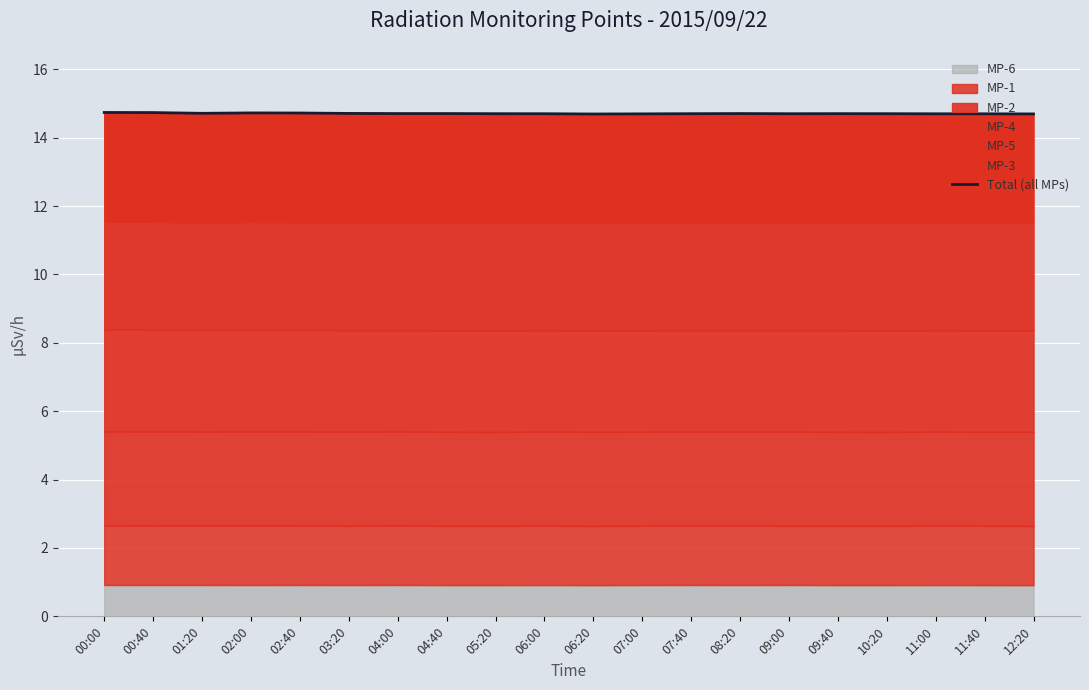

List the labels in order of value, largest first.

00:00, 00:40, 02:00, 02:40, 01:20, 03:20, 04:00, 04:40, 08:20, 09:40, 05:20, 07:40, 10:20, 06:00, 09:00, 11:00, 11:40, 07:00, 12:20, 06:20